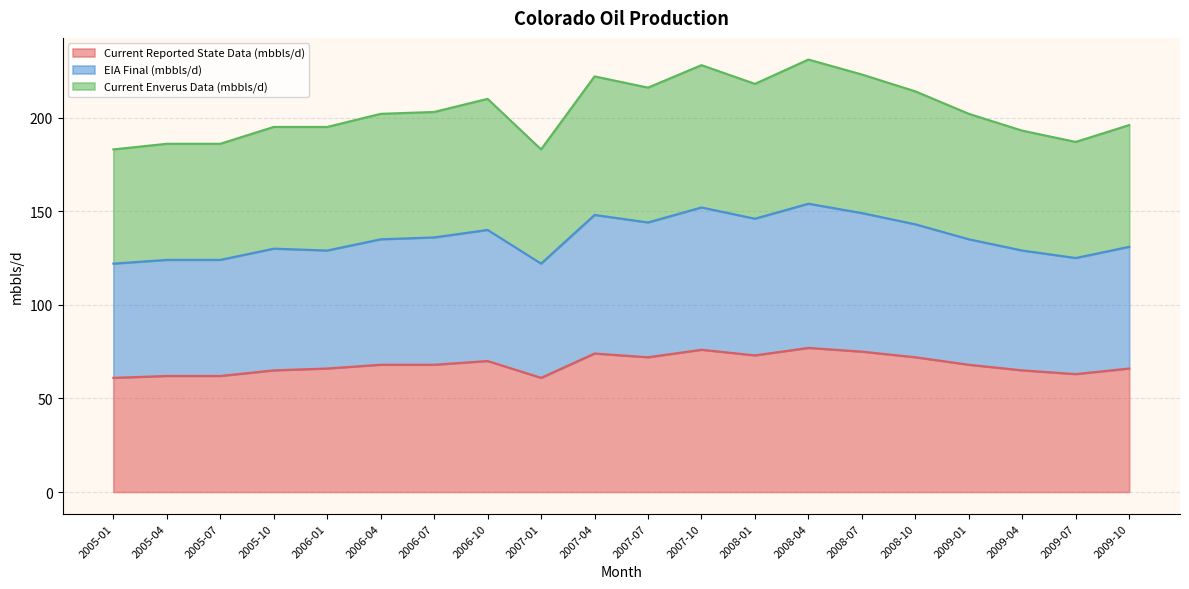

True or false: EIA Final (mbbls/d) and Current Reported State Data (mbbls/d) cross at least once.

False